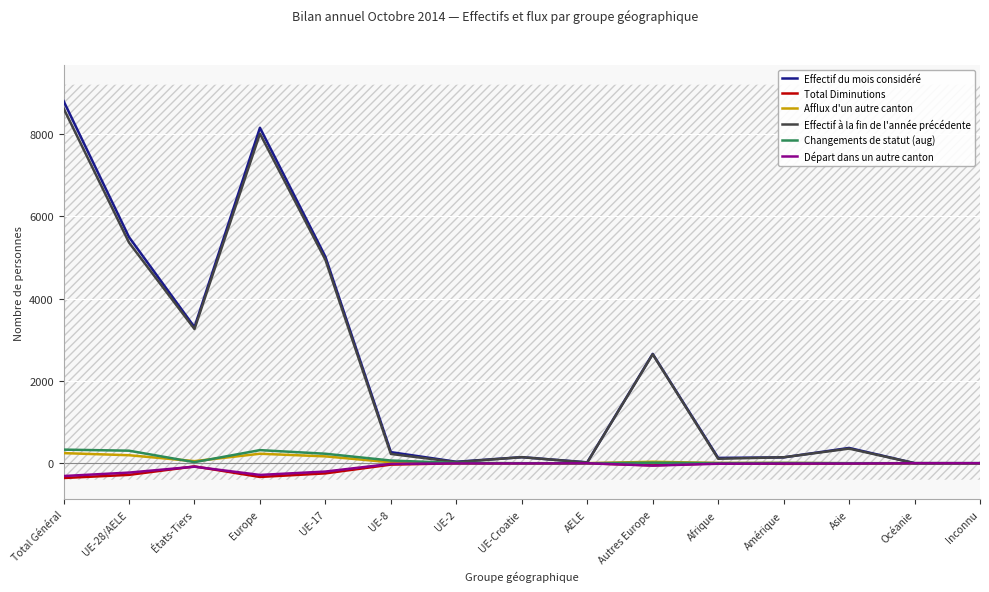

Does the chart display data point markers on the line(s)?

No